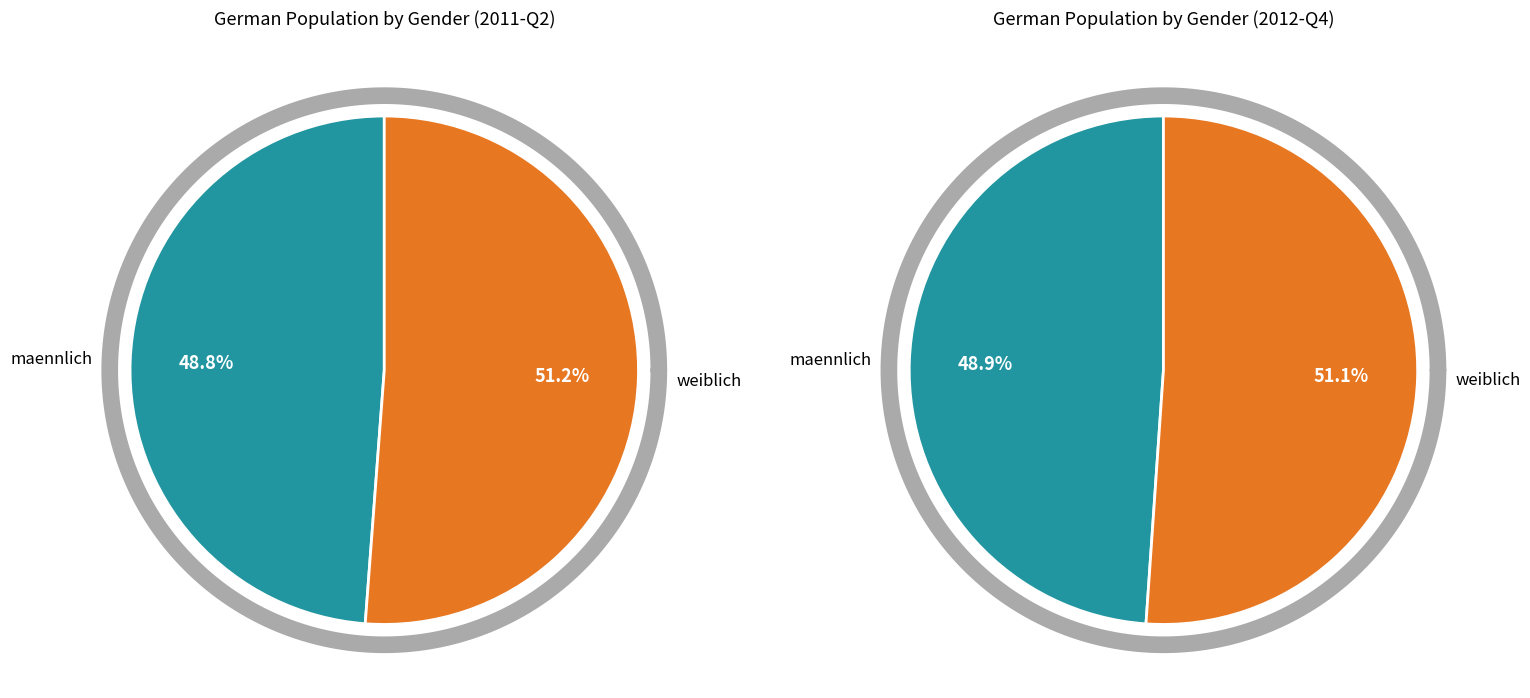

What percentage is the maennlich slice, to the nearest percent?

49%